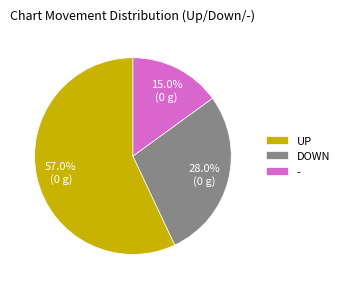

To the nearest percent, what portion does - represent?

15%